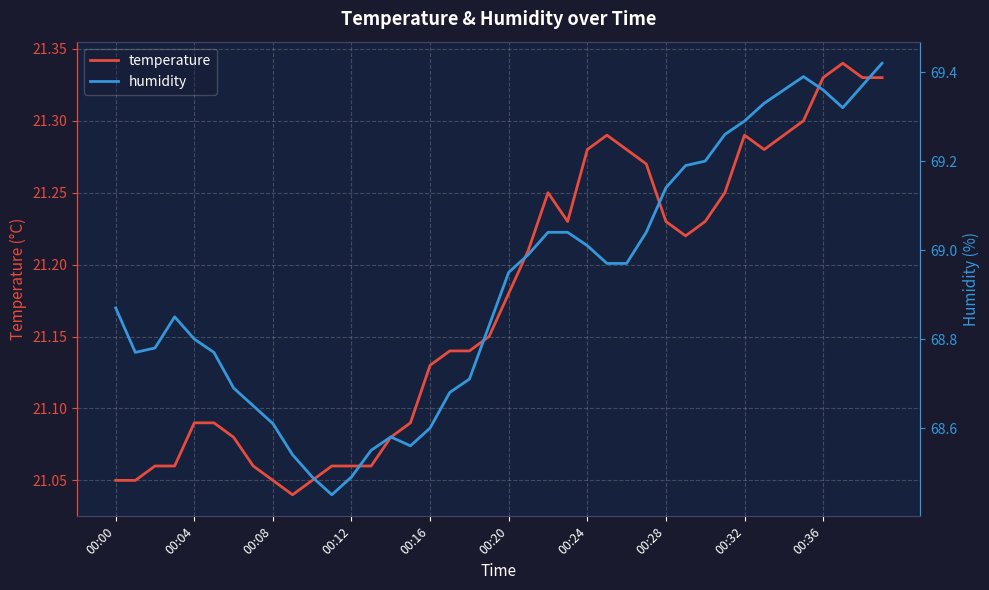

How many data points does each series have?

40